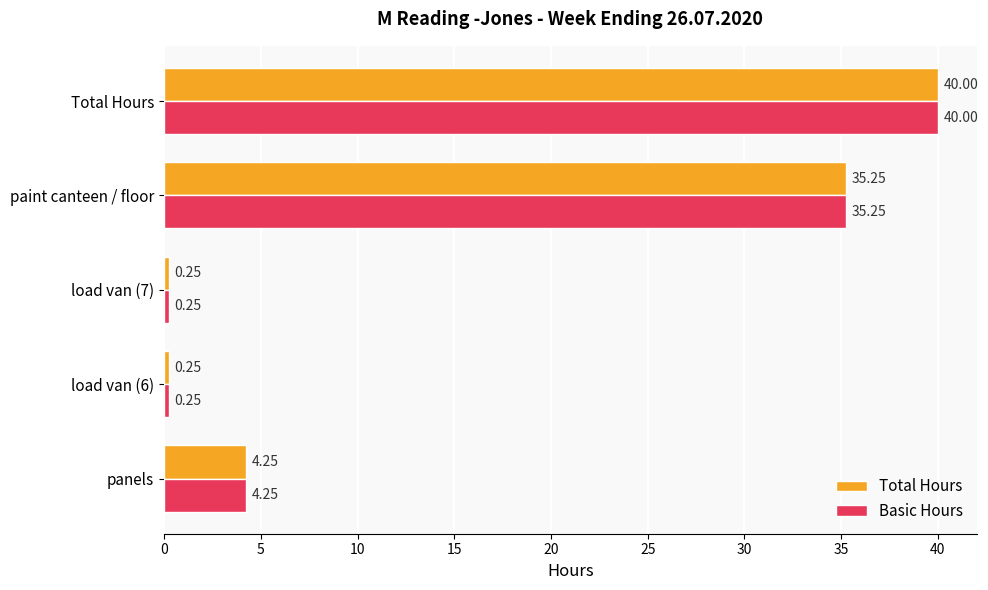

How many values in the Basic Hours series exceed 4?

3